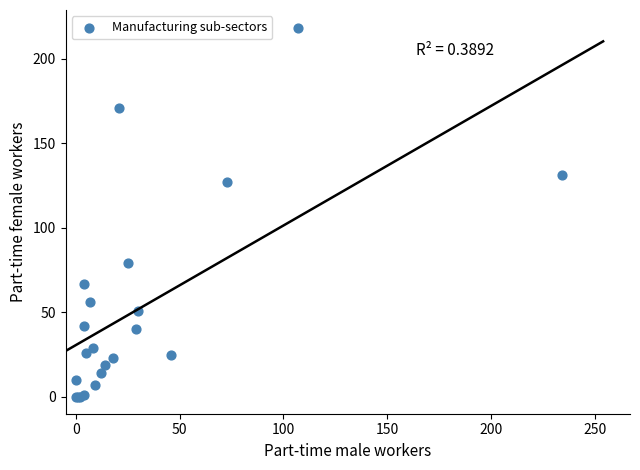

What Y value in the scatter plot is closest to 109?

127